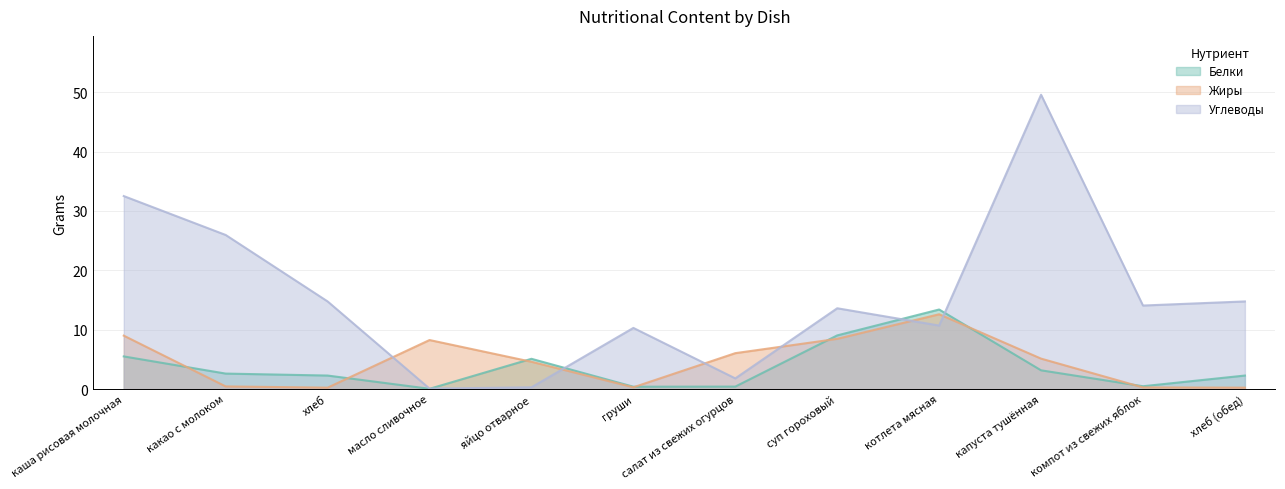

At which label is Углеводы closest to 24?

какао с молоком